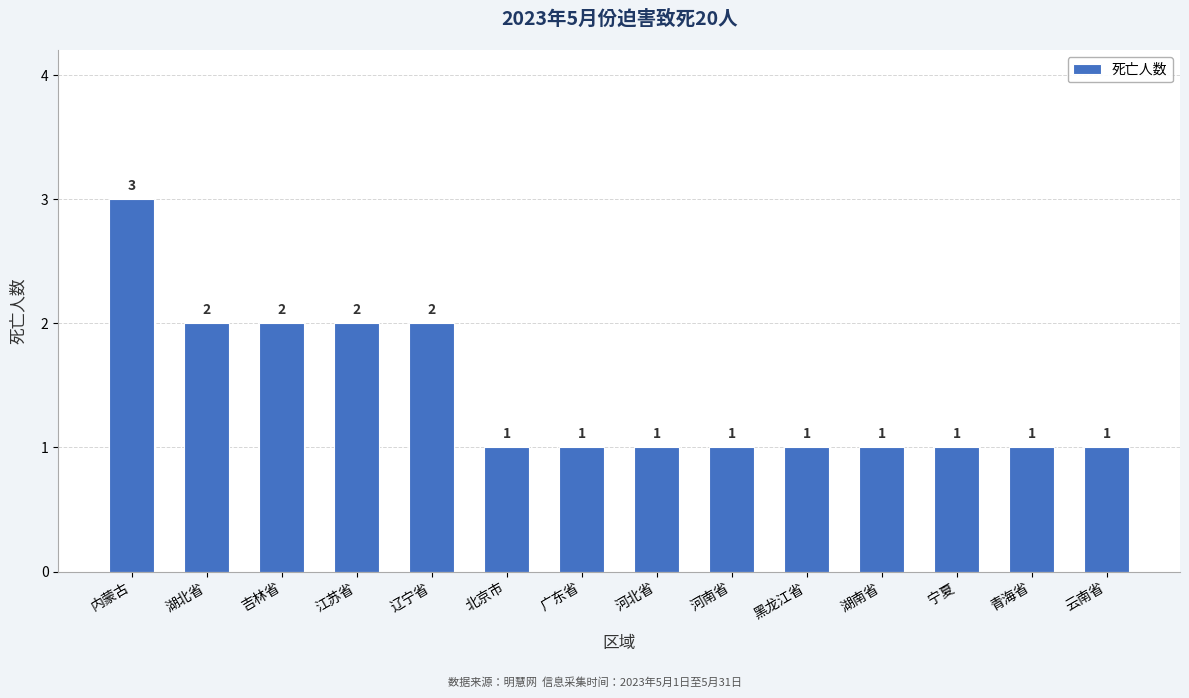

The value at 云南省 is 2. True or false?

False